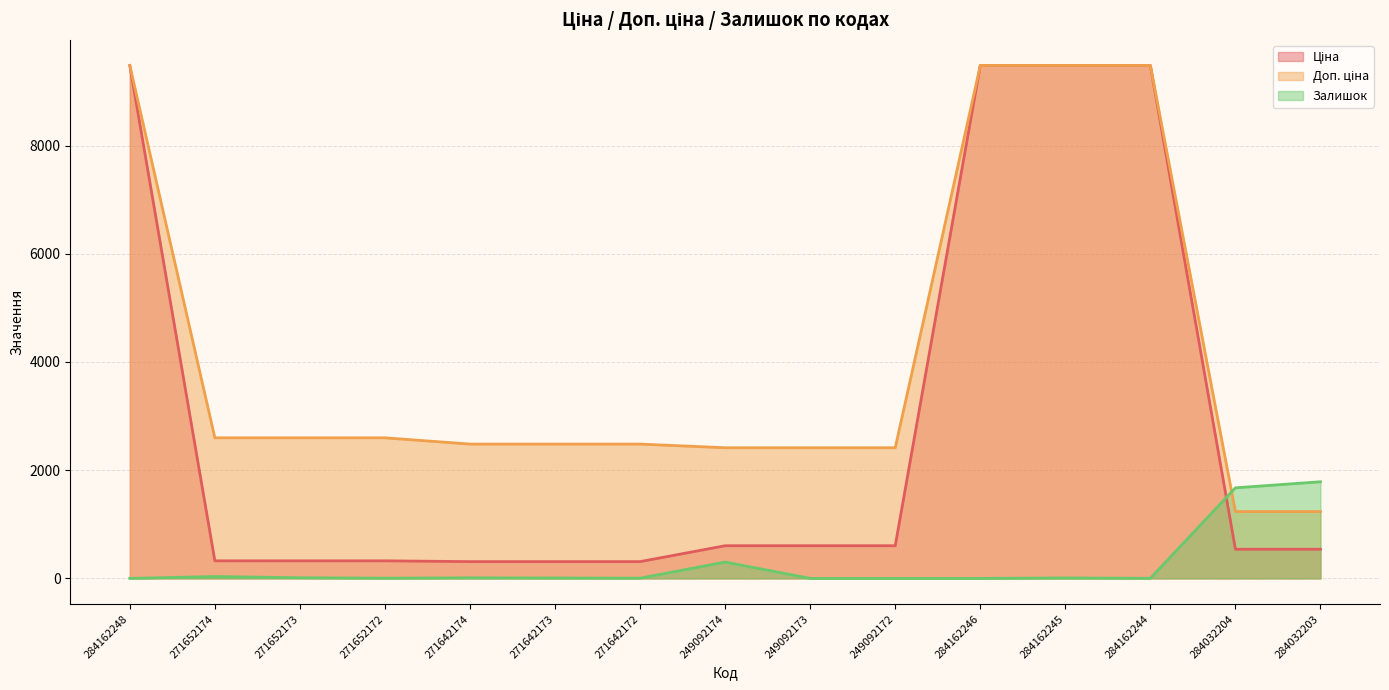

Where is Доп. ціна nearest to the value 5357?

271652174